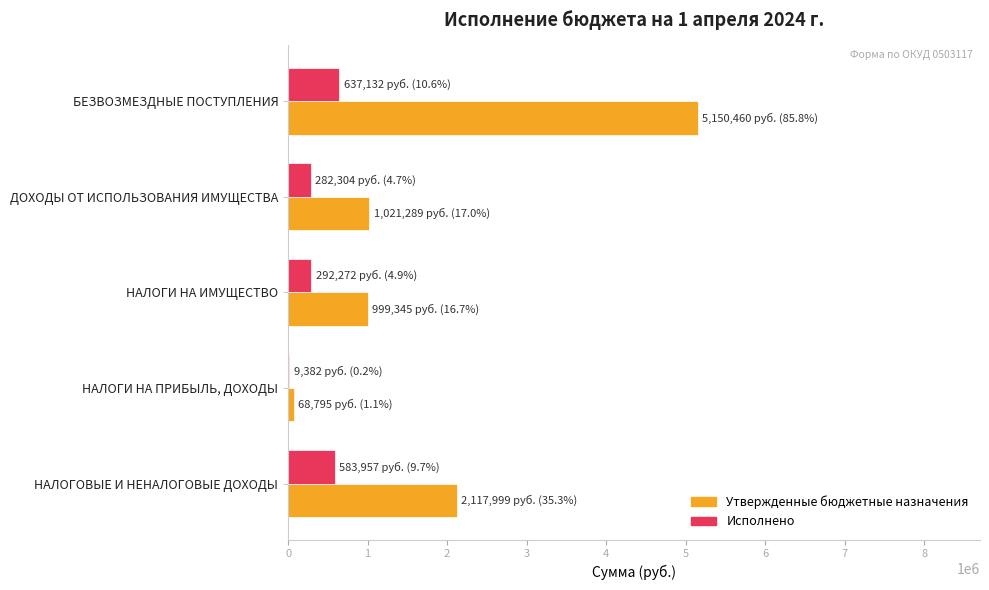

The value of Утвержденные бюджетные назначения at БЕЗВОЗМЕЗДНЫЕ ПОСТУПЛЕНИЯ is 5150460.0. True or false?

True